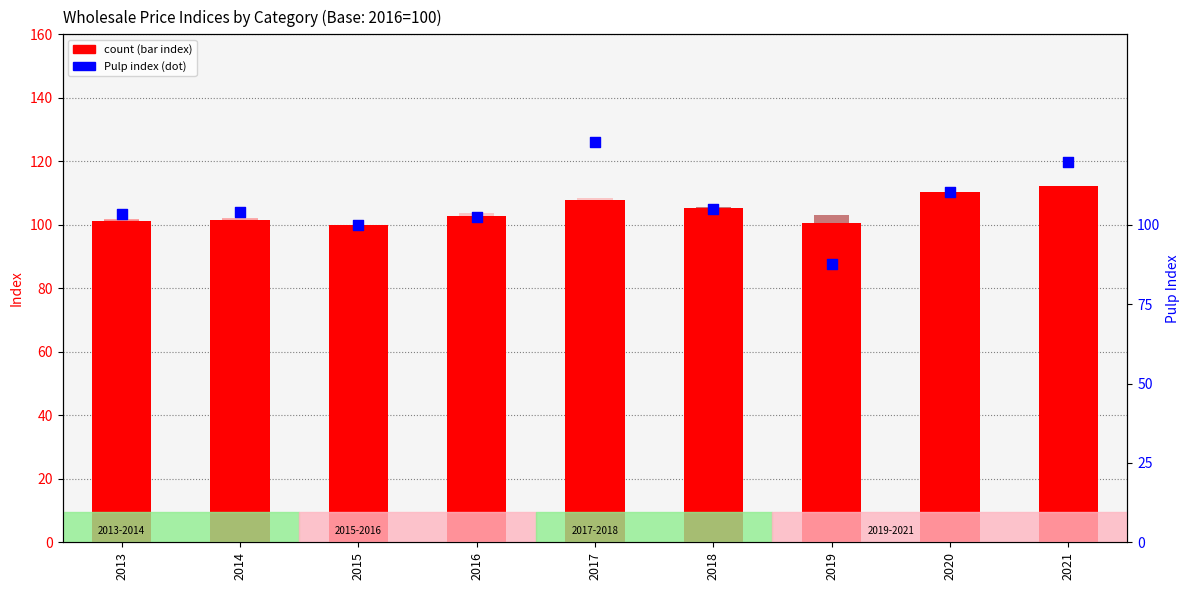

Which series has the largest total across all categories?

Pulp